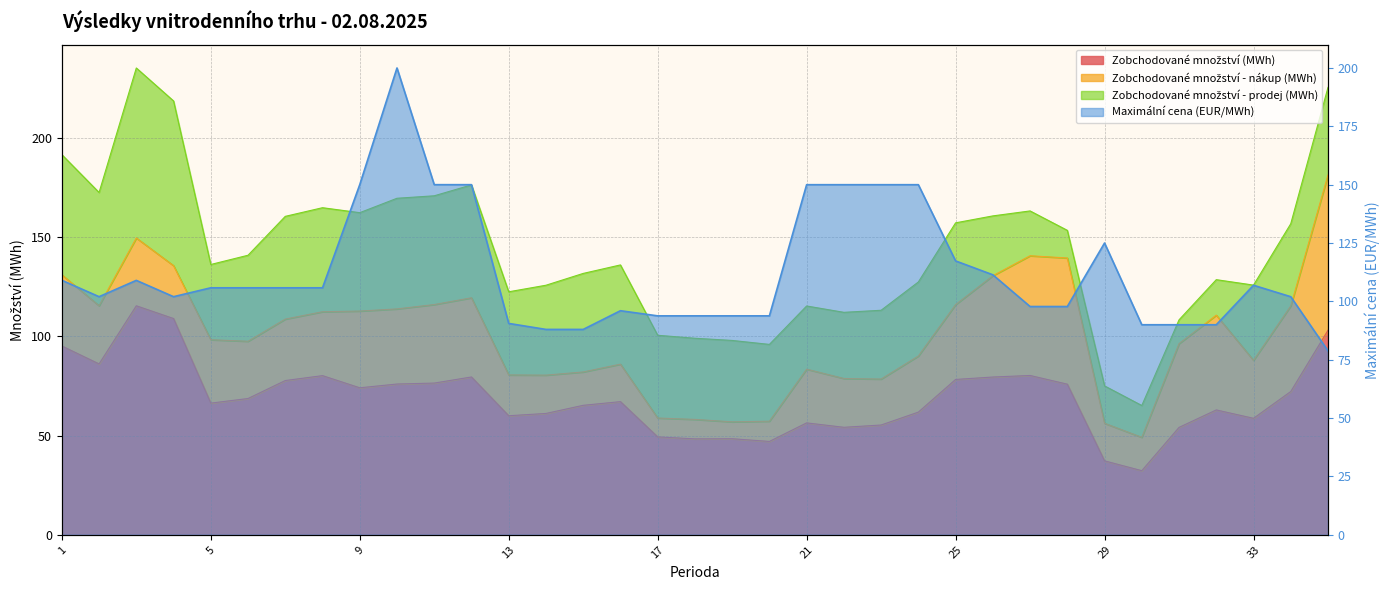

True or false: the data shows 119.9 at 13.

False